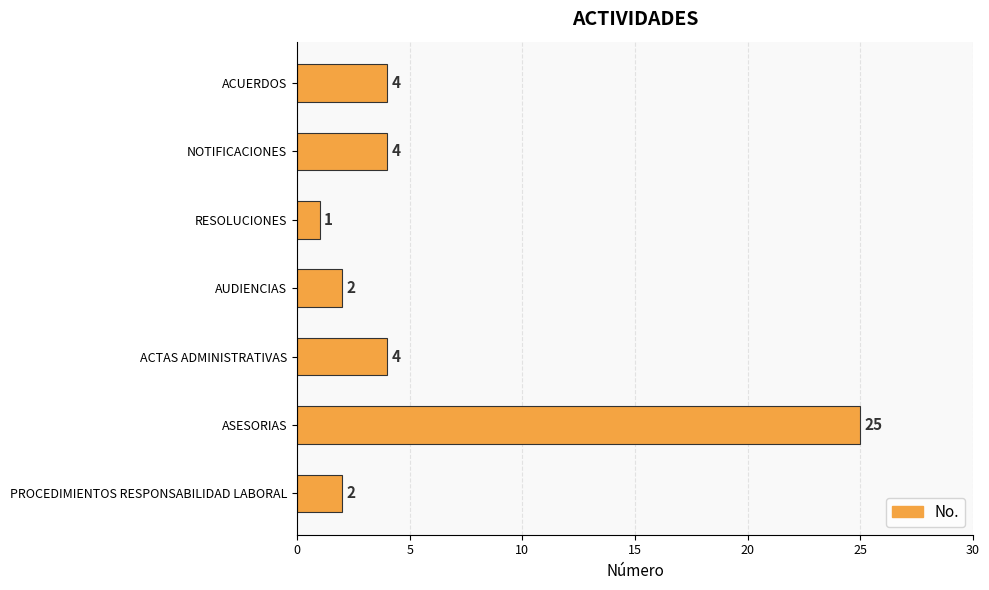

Reading bottom to top, transcribe all the data shown in this chart.

2	25	4	2	1	4	4